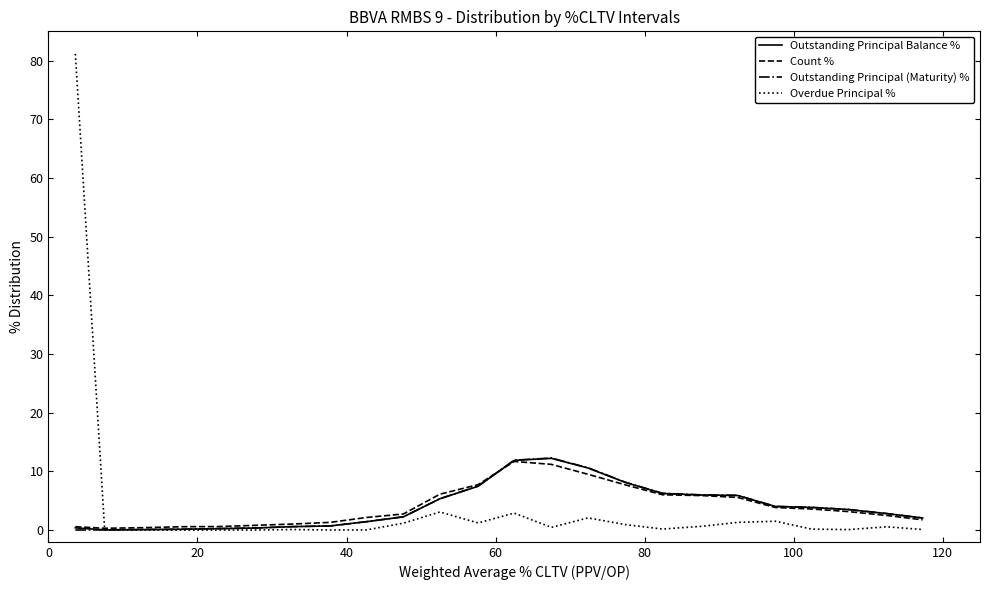

What is the greatest value displayed?

81.2